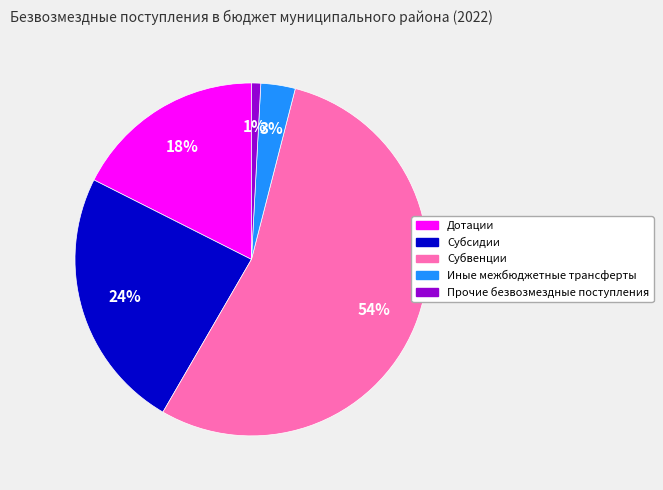

Approximately how many times larger is the value at Субсидии compared to Субвенции?

0.4